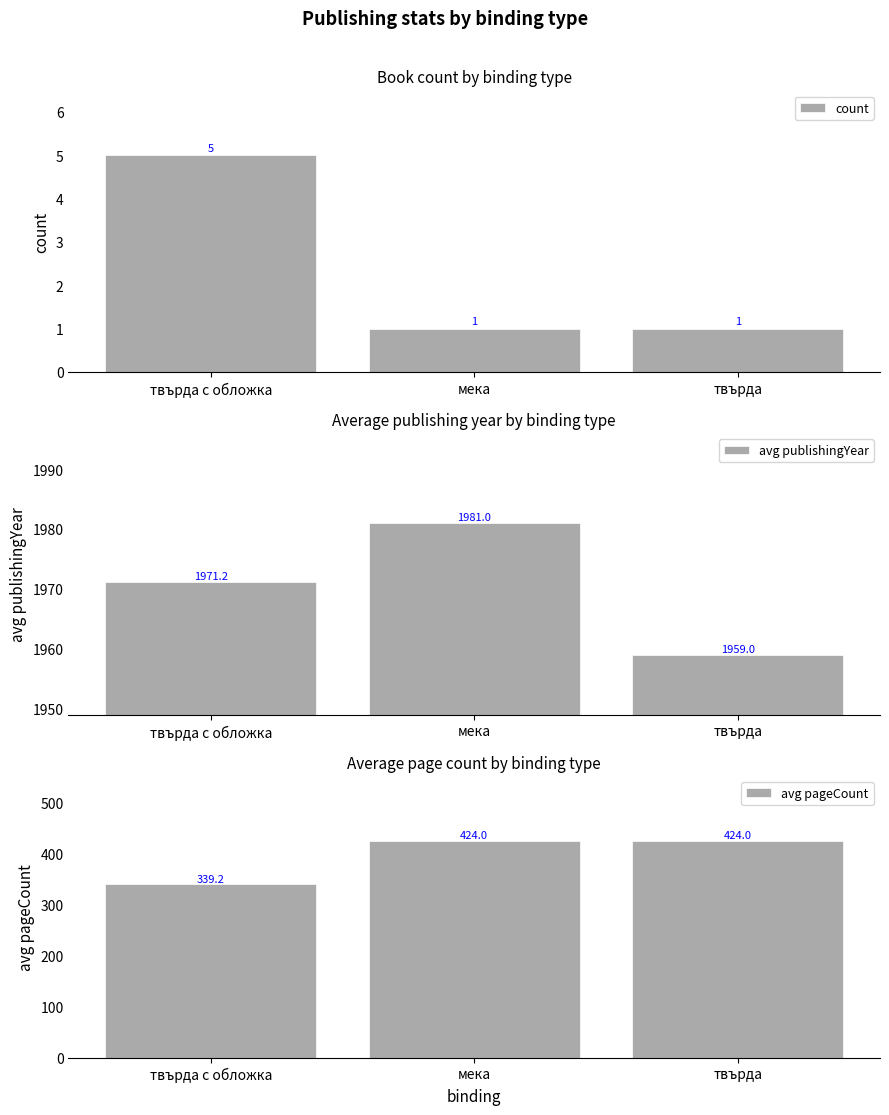

Which category has the highest value across all series?

мека